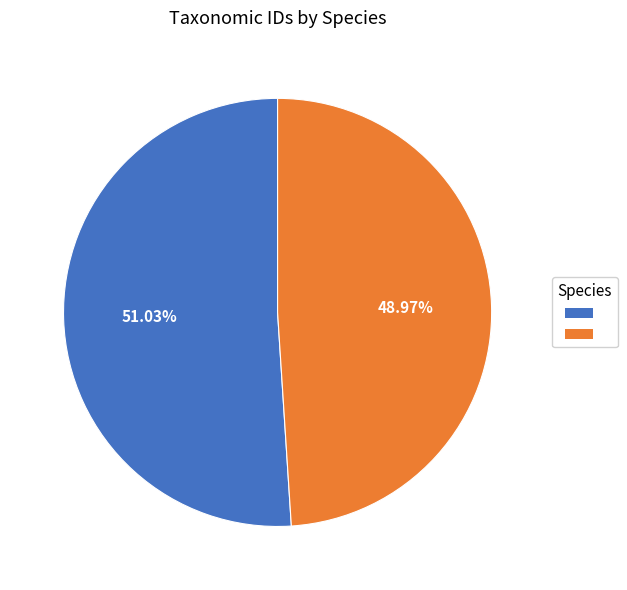

Is there a majority slice in this chart?

Yes